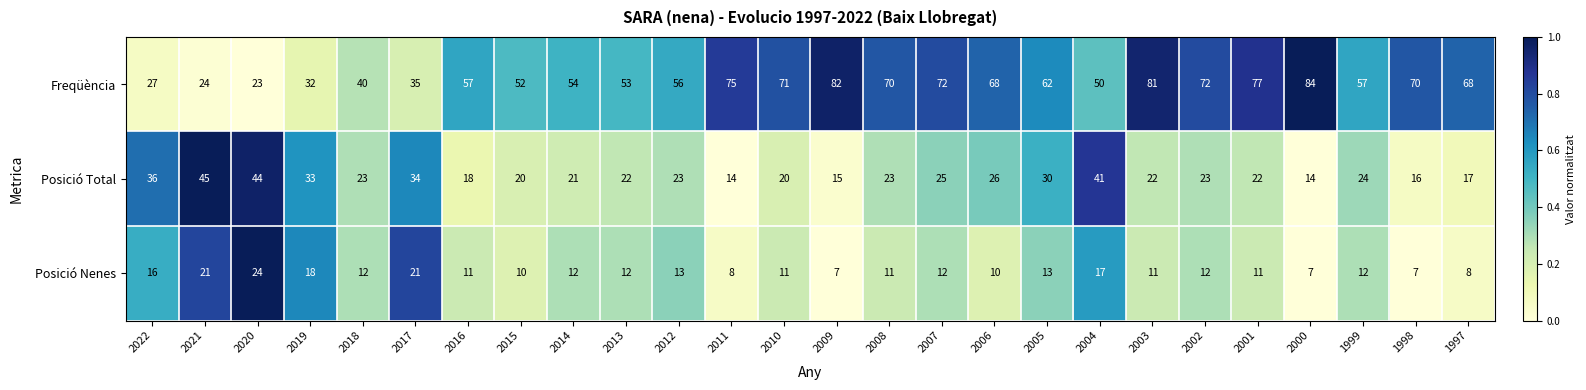

At which category is the sum across all series the highest?

2003